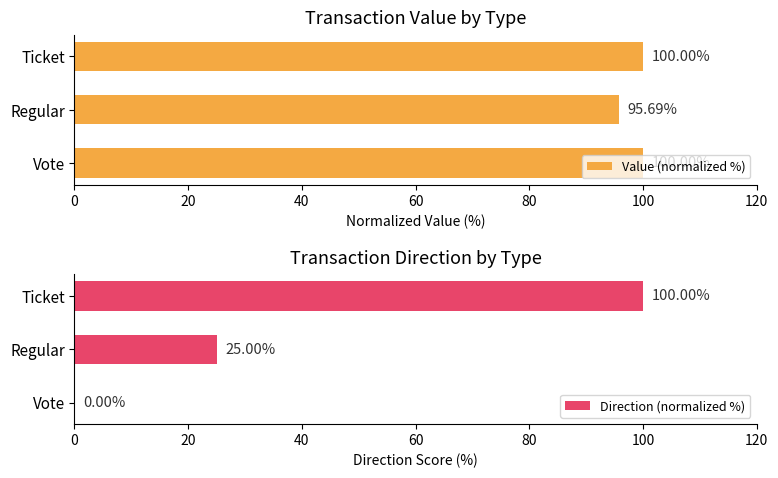

What is the spread (max minus min) of values at 20?

70.7